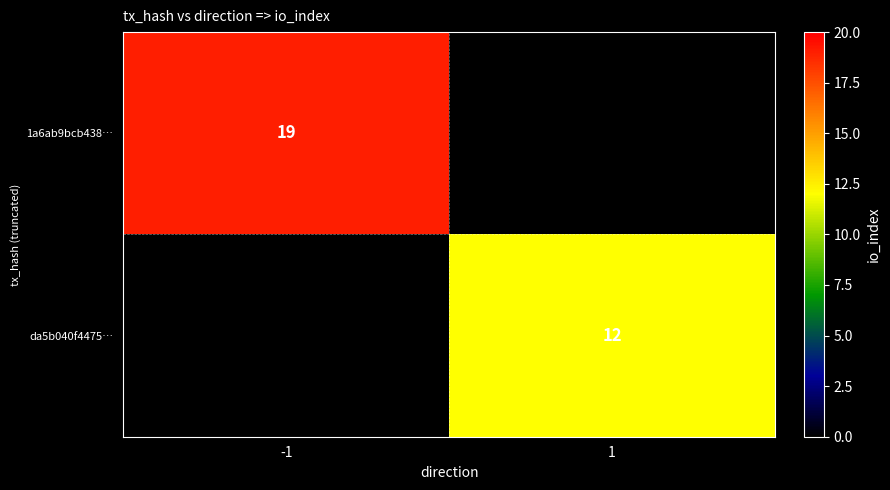

The value of 1a6ab9bcb438… at -1 is 11. True or false?

False